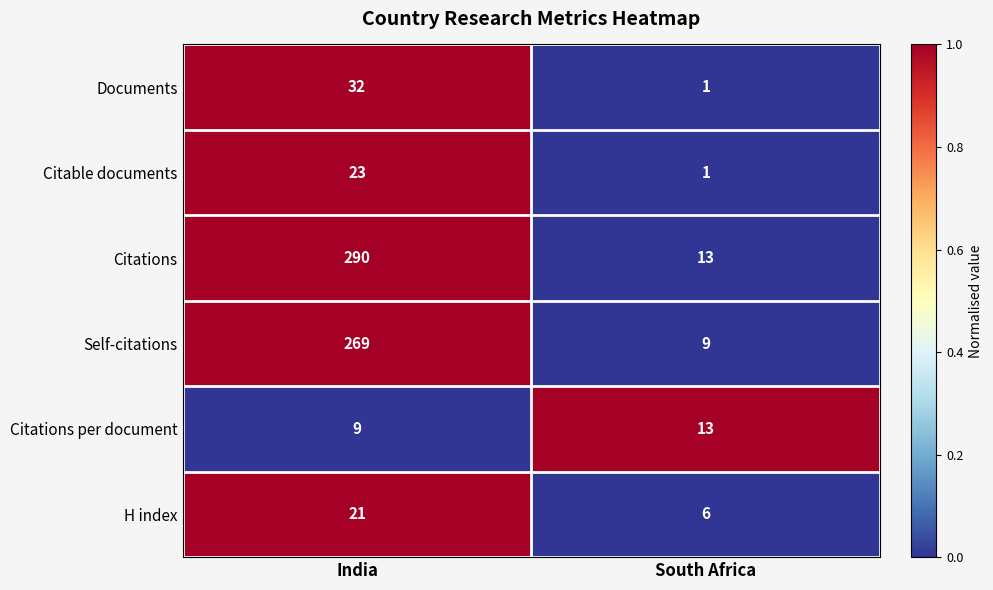

Which series has the largest total across all categories?

Citations